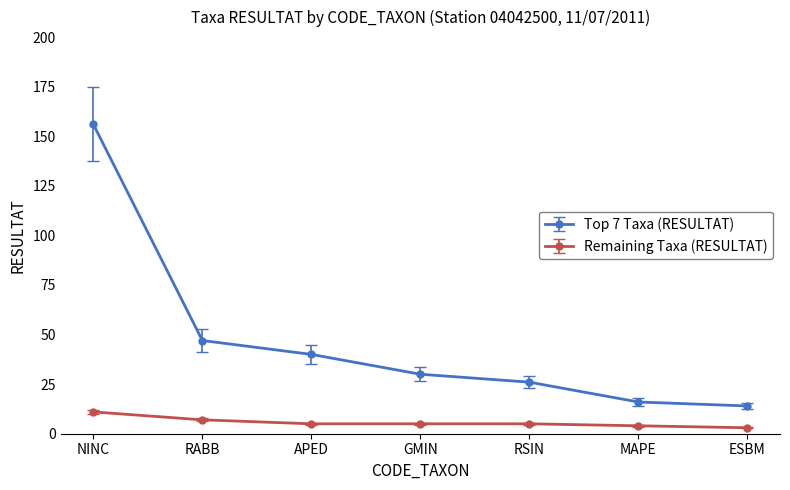

What is the difference between the maximum and minimum values in the Remaining Taxa (RESULTAT) series?

8